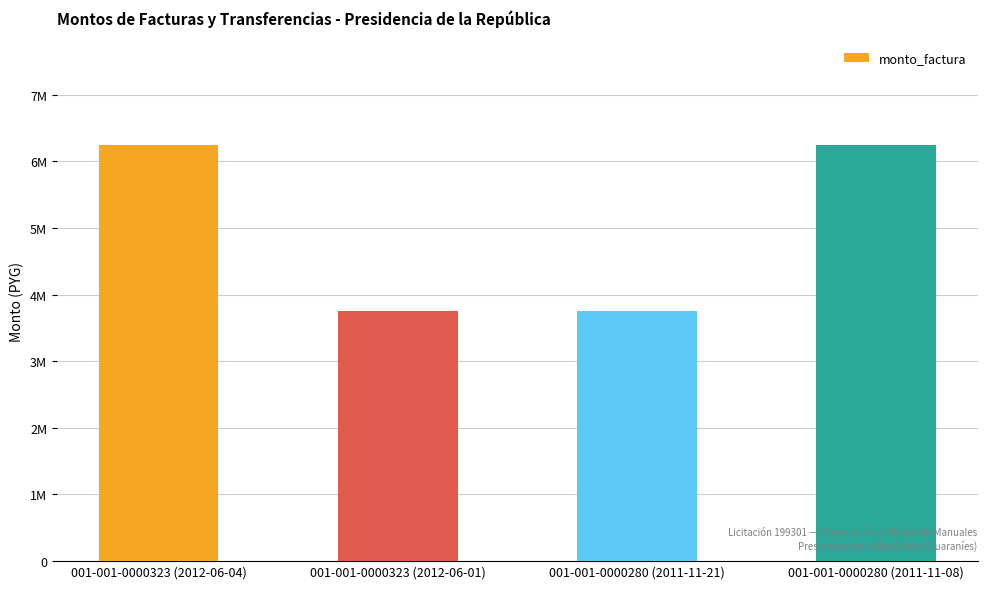

What is the difference between the maximum and minimum values?

2500000